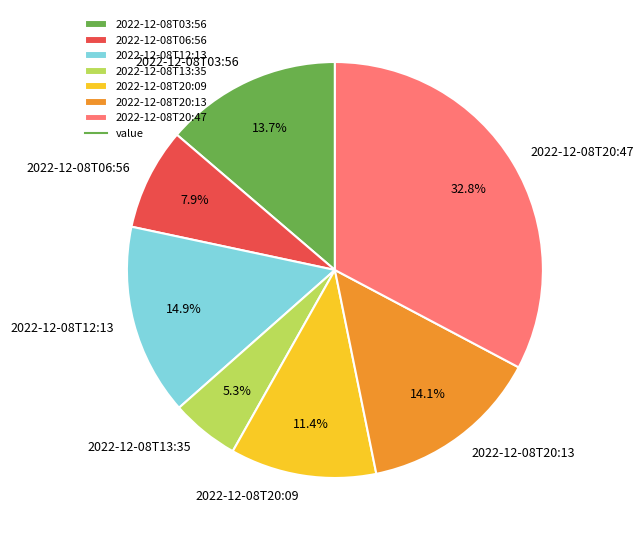

Does any single category account for the majority?

No